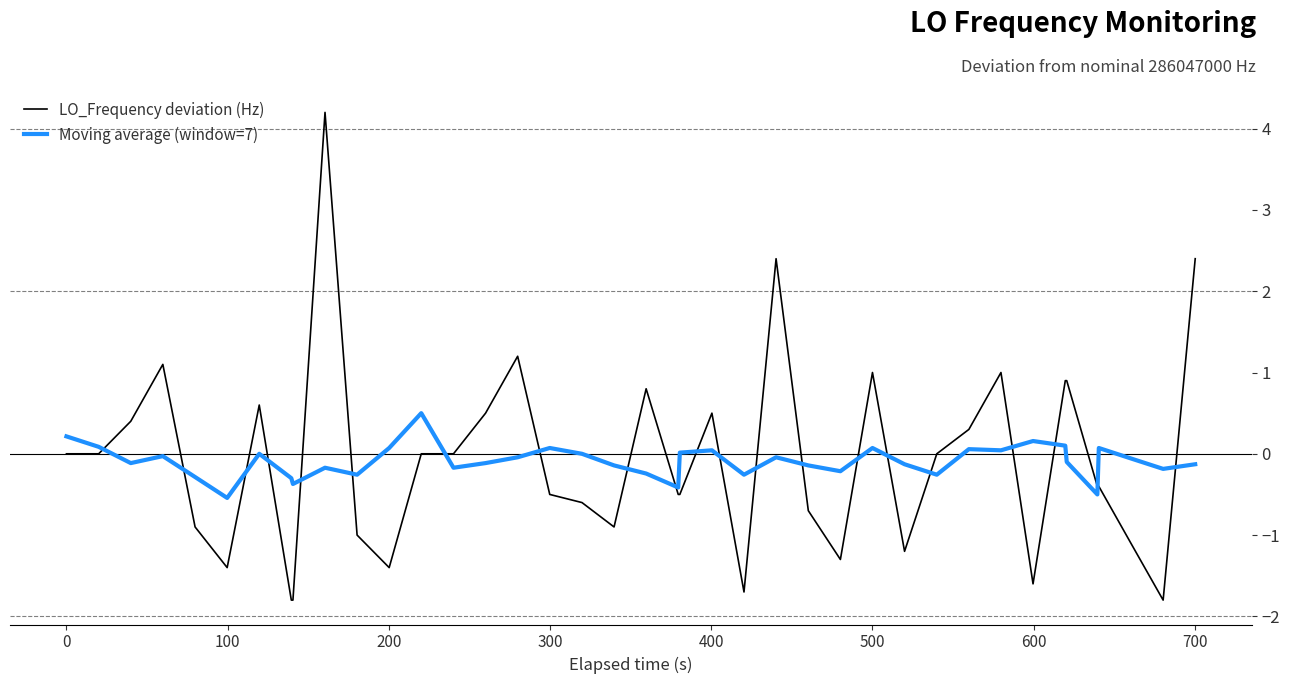

What is the average value of the Moving average (window=7) series?

-0.1